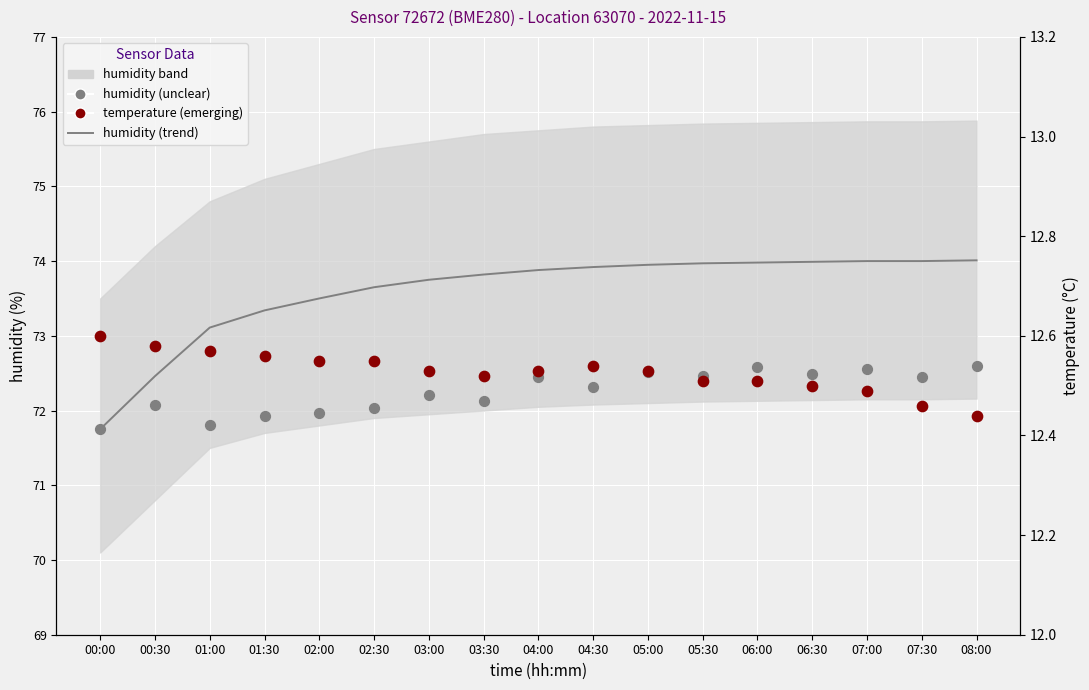

What is the total value across all series at 08:00?

159.1